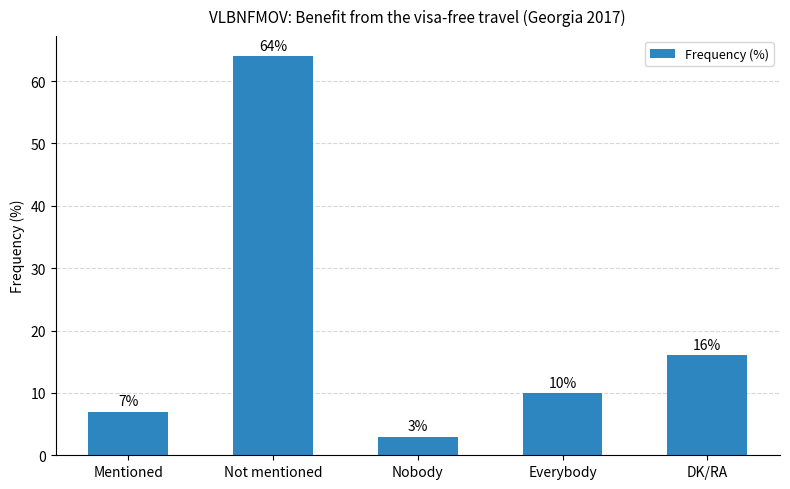

Rank the categories by value from lowest to highest.

Nobody, Mentioned, Everybody, DK/RA, Not mentioned